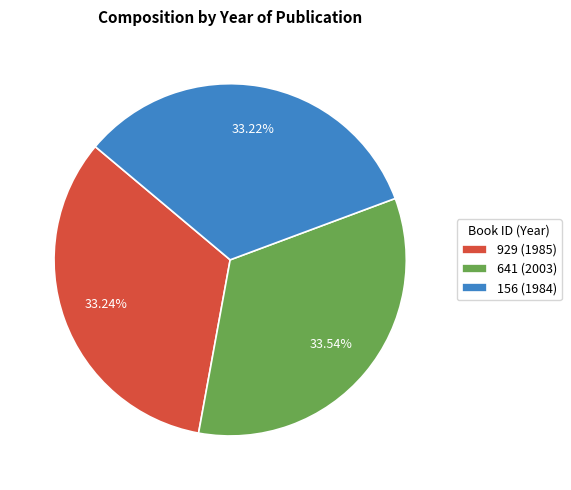

Combined, do 641 (2003) and 156 (1984) account for over 50%?

Yes